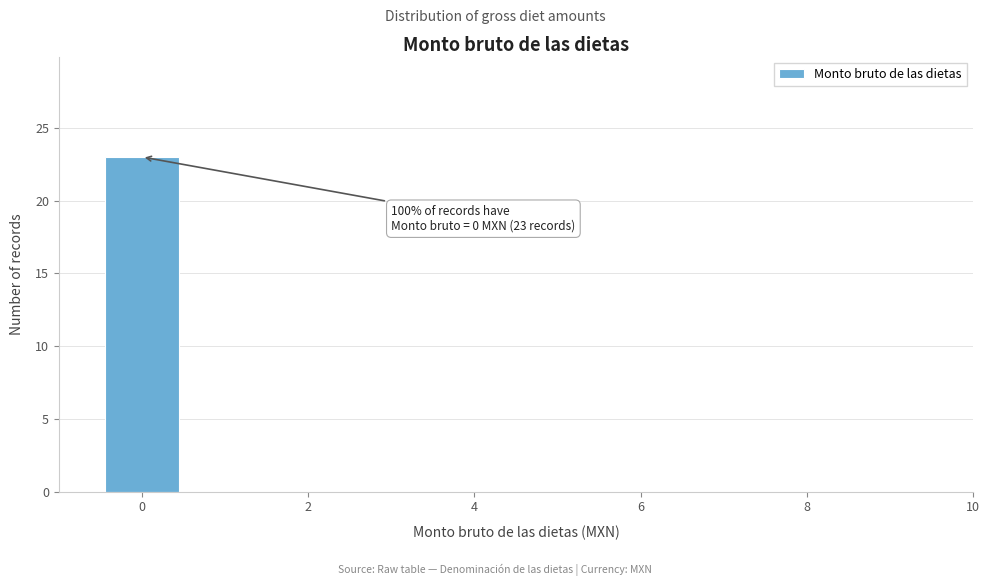

Which range on the x-axis has the tallest bar?

-0.5 to 0.5